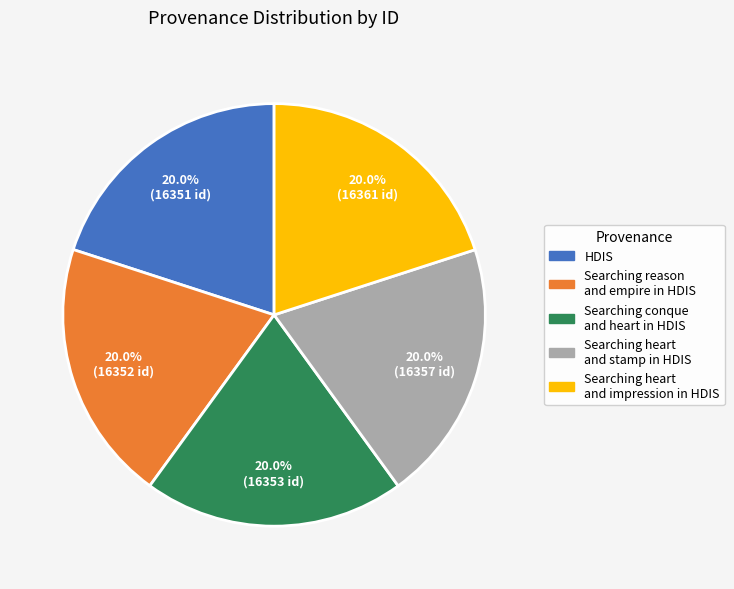

Is there a majority slice in this chart?

No